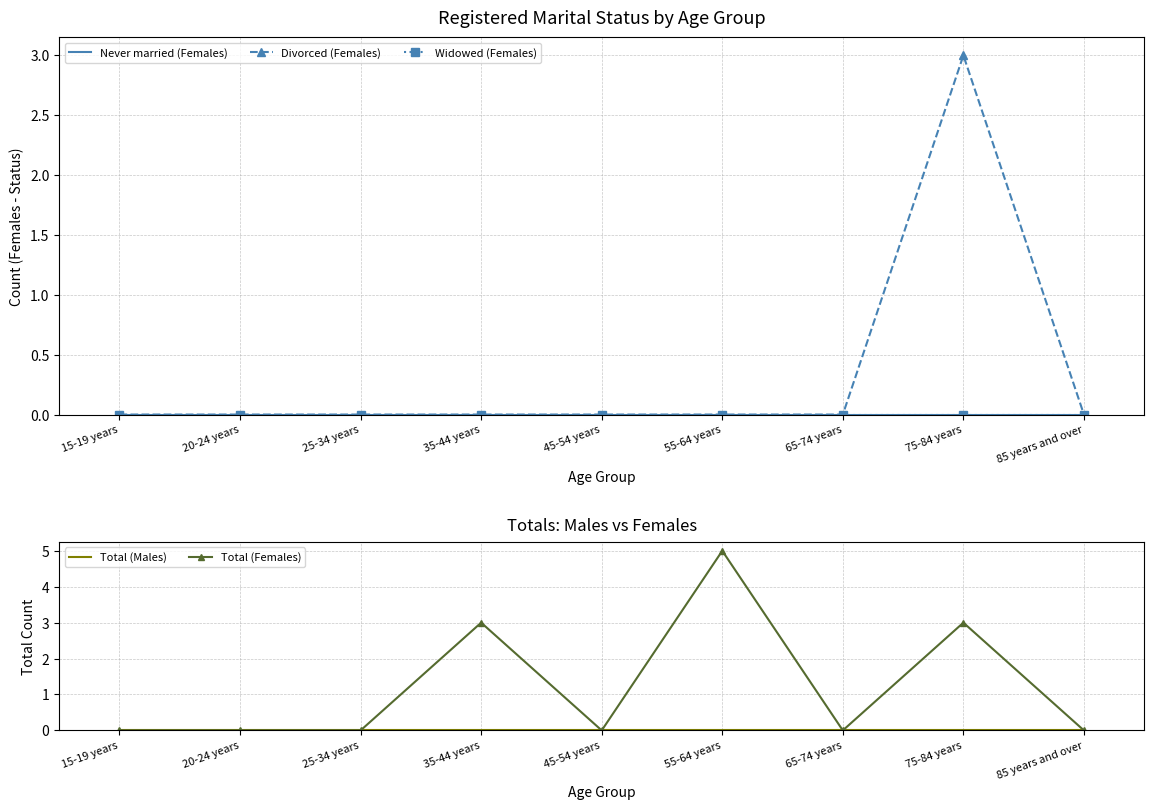

Reading left to right, list all the values displayed in this chart.

Never married (Females): 15-19 years=0	20-24 years=0	25-34 years=0	35-44 years=0	45-54 years=0	55-64 years=0	65-74 years=0	75-84 years=0	85 years and over=0
Divorced (Females): 15-19 years=0	20-24 years=0	25-34 years=0	35-44 years=0	45-54 years=0	55-64 years=0	65-74 years=0	75-84 years=3	85 years and over=0
Widowed (Females): 15-19 years=0	20-24 years=0	25-34 years=0	35-44 years=0	45-54 years=0	55-64 years=0	65-74 years=0	75-84 years=0	85 years and over=0
Total (Males): 15-19 years=0	20-24 years=0	25-34 years=0	35-44 years=0	45-54 years=0	55-64 years=0	65-74 years=0	75-84 years=0	85 years and over=0
Total (Females): 15-19 years=0	20-24 years=0	25-34 years=0	35-44 years=3	45-54 years=0	55-64 years=5	65-74 years=0	75-84 years=3	85 years and over=0